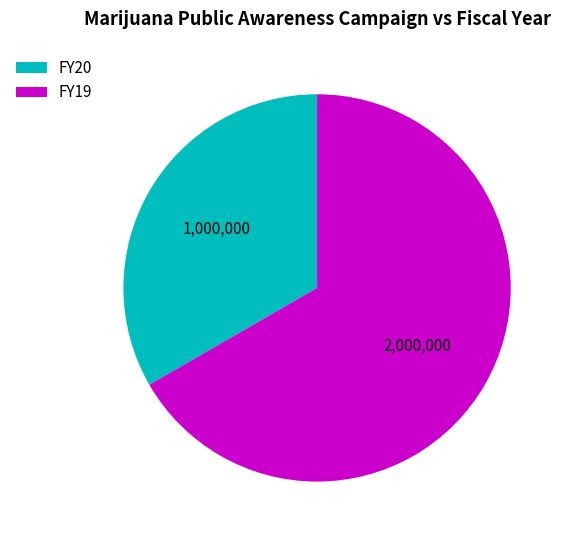

Approximately how many times larger is the value at FY20 compared to FY19?

0.5